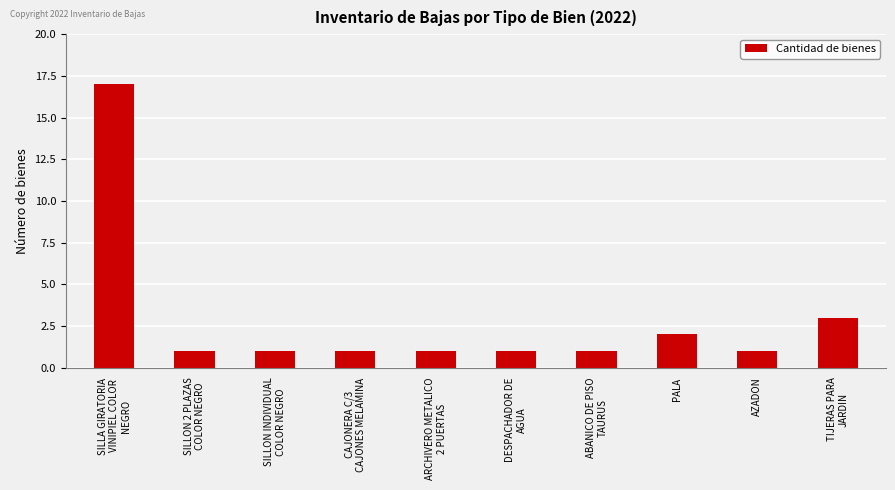

What is the maximum value shown in the chart?

17